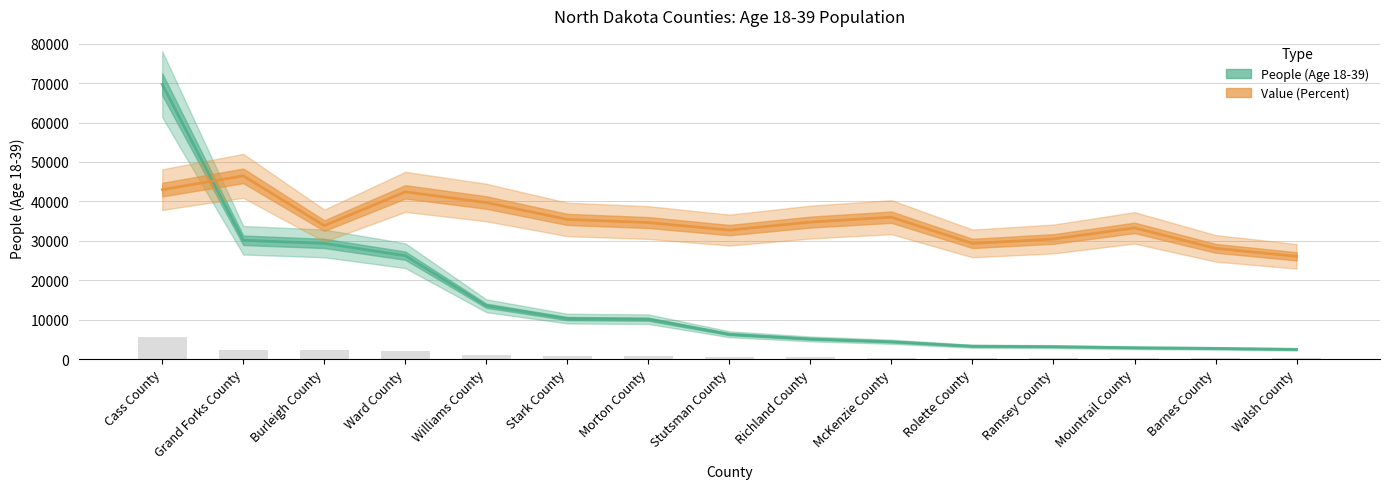

Reading left to right, list all the values displayed in this chart.

People (Age 18-39): 69726.0	30142.0	29336.0	26223.0	13521.0	10264.0	10105.0	6293.0	5102.0	4387.0	3250.0	3148.0	2866.0	2705.0	2454.0
Value (Percent): 42986.4	46484.0	33847.6	42422.3	39714.5	35427.1	34637.3	32719.3	34750.2	35991.3	29334.6	30462.8	33283.4	28093.5	26062.6